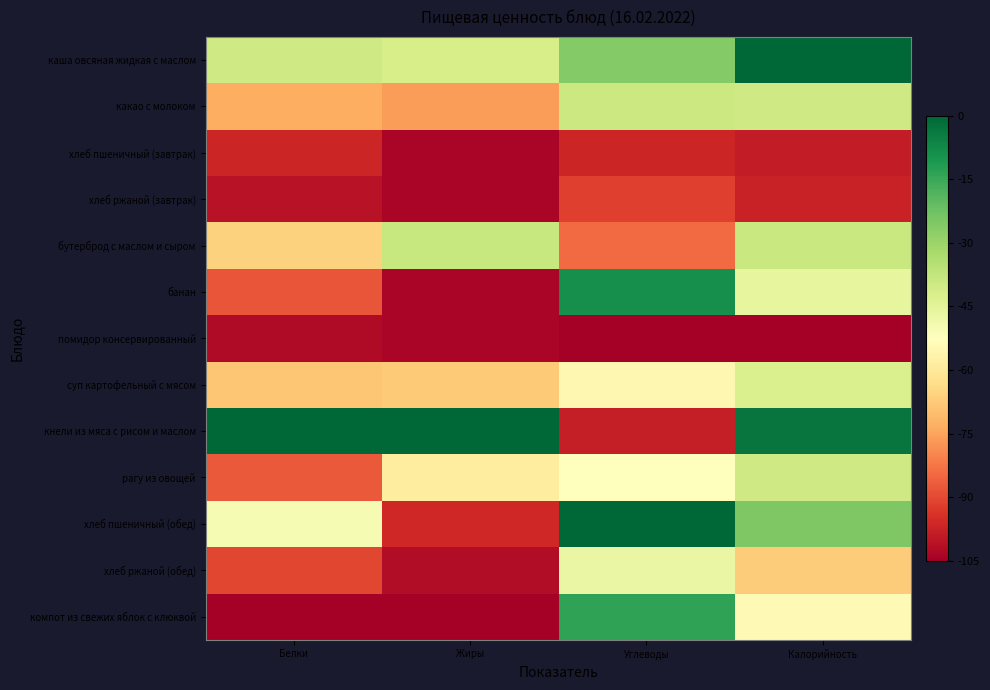

List the series in order of their peak value, highest first.

каша овсяная жидкая с маслом, кнели из мяса с рисом и маслом, хлеб пшеничный (обед), банан, компот из свежих яблок с клюквой, бутерброд с маслом и сыром, какао с молоком, рагу из овощей, суп картофельный с мясом, хлеб ржаной (обед), хлеб ржаной (завтрак), хлеб пшеничный (завтрак), помидор консервированный